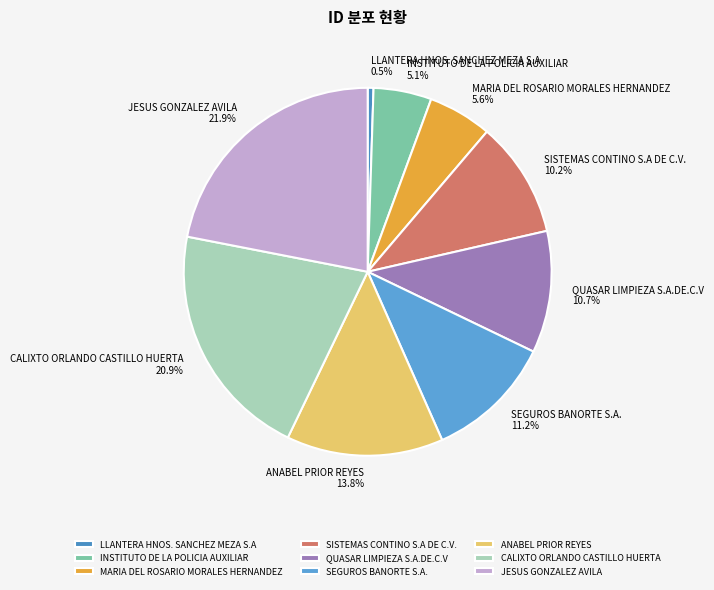

To the nearest percent, what is the difference between the largest and smallest slice percentages?

21%